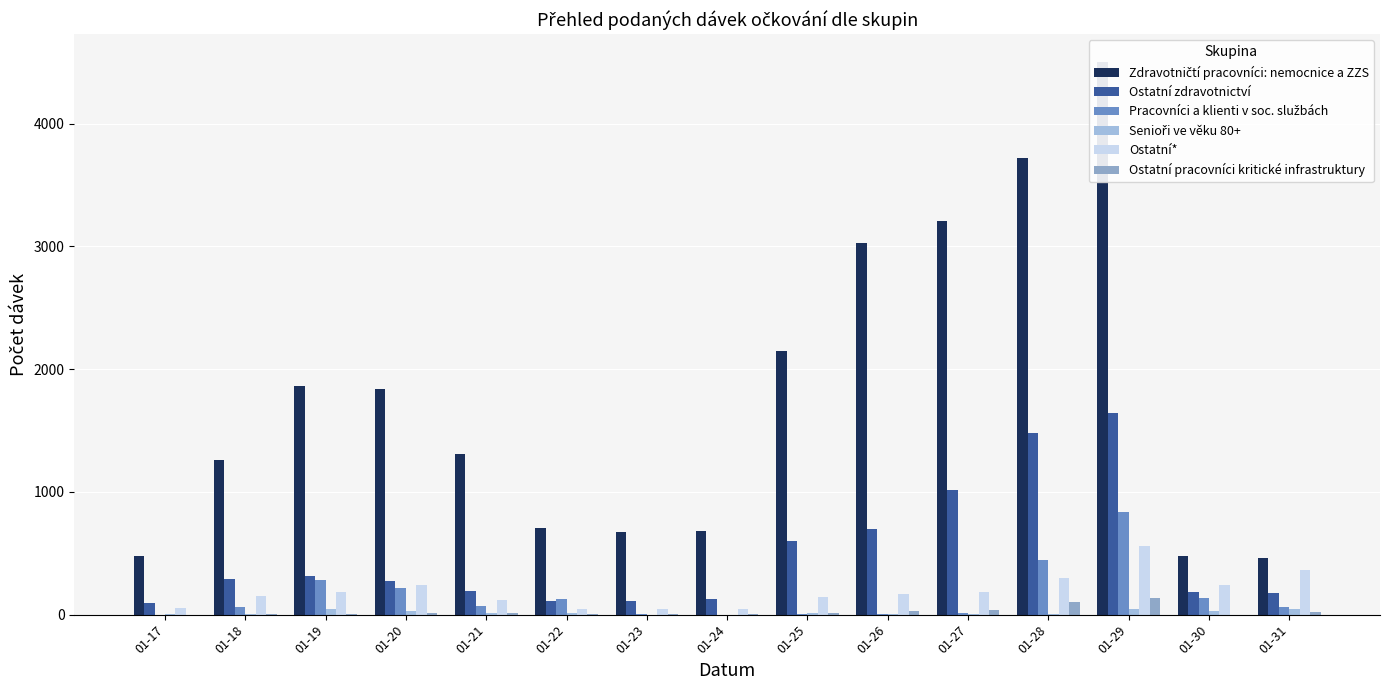

Reading left to right, what are all the values shown in this chart?

Zdravotničtí pracovníci: nemocnice a ZZS: 01-17=480	01-18=1260	01-19=1861	01-20=1839	01-21=1305	01-22=709	01-23=675	01-24=685	01-25=2145	01-26=3029	01-27=3208	01-28=3719	01-29=4503	01-30=474	01-31=458
Ostatní zdravotnictví: 01-17=93	01-18=292	01-19=314	01-20=273	01-21=189	01-22=111	01-23=113	01-24=127	01-25=597	01-26=701	01-27=1018	01-28=1478	01-29=1645	01-30=188	01-31=178
Pracovníci a klienti v soc. službách: 01-17=0	01-18=64	01-19=284	01-20=217	01-21=67	01-22=125	01-23=2	01-24=0	01-25=4	01-26=7	01-27=10	01-28=445	01-29=835	01-30=136	01-31=59
Senioři ve věku 80+: 01-17=2	01-18=9	01-19=43	01-20=28	01-21=15	01-22=10	01-23=1	01-24=0	01-25=12	01-26=5	01-27=6	01-28=9	01-29=46	01-30=26	01-31=45
Ostatní*: 01-17=50	01-18=150	01-19=182	01-20=244	01-21=118	01-22=47	01-23=46	01-24=42	01-25=140	01-26=168	01-27=186	01-28=299	01-29=557	01-30=245	01-31=362
Ostatní pracovníci kritické infrastruktury: 01-17=0	01-18=6	01-19=5	01-20=16	01-21=16	01-22=2	01-23=2	01-24=4	01-25=13	01-26=27	01-27=38	01-28=106	01-29=133	01-30=0	01-31=20